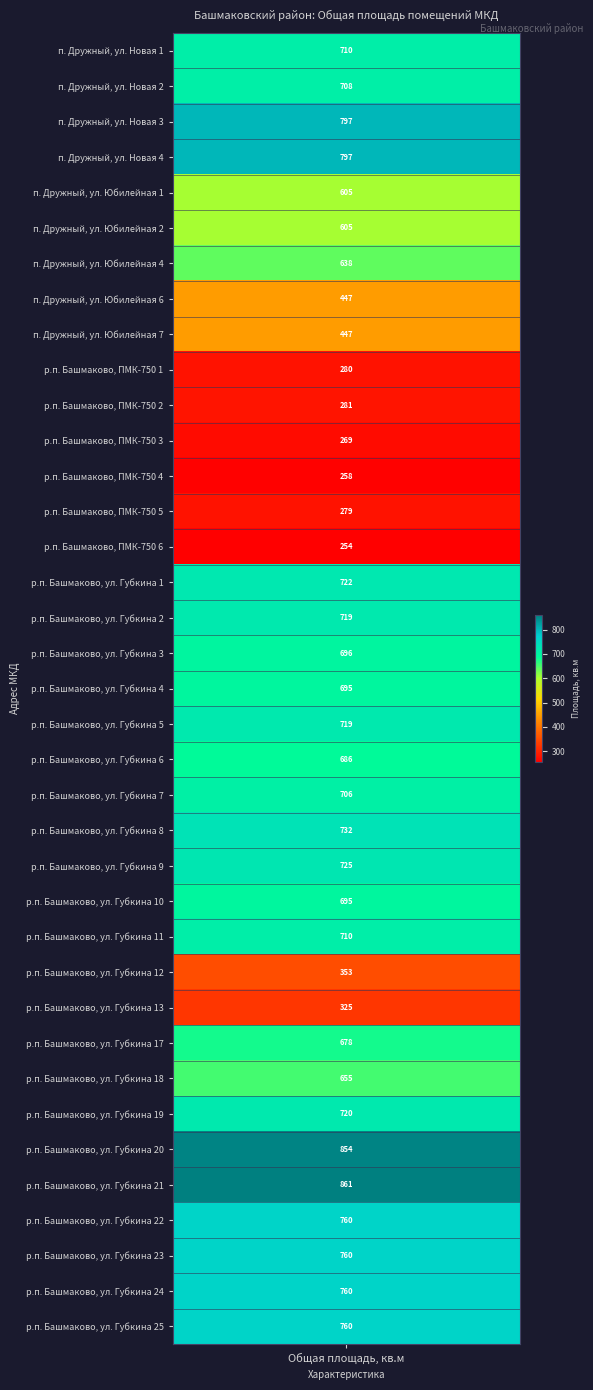

At which category does the chart reach its minimum across all series?

14